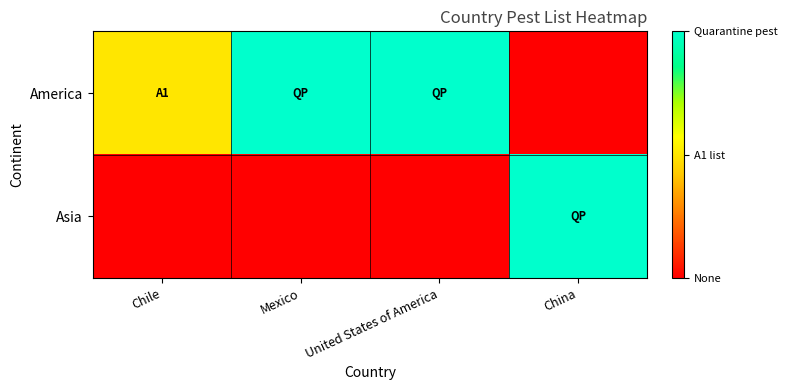

Reading left to right, extract all data points from this chart.

America: Chile=1	Mexico=2	United States of America=2	China=0
Asia: Chile=0	Mexico=0	United States of America=0	China=2